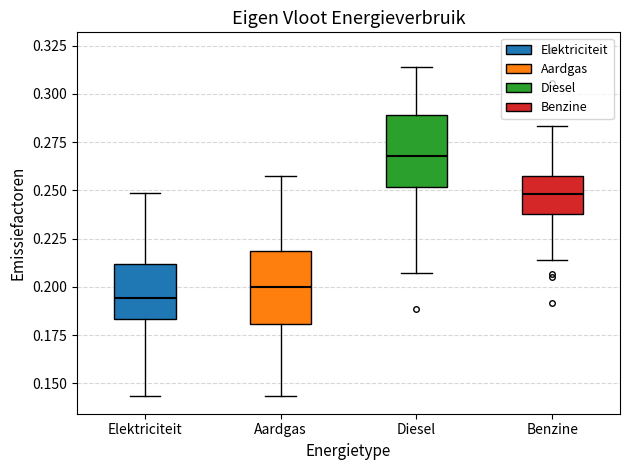

Reading left to right, transcribe this box plot: for each box, give where its median line is, the range the box spans, and where its two whiskers end, as read against the y-axis. The values are not printed on the chart, so give them approximately, as read against the axis.

Elektriciteit: median 0.195, box 0.185 to 0.210, whiskers 0.145 to 0.250
Aardgas: median 0.200, box 0.180 to 0.220, whiskers 0.145 to 0.260
Diesel: median 0.270, box 0.250 to 0.290, whiskers 0.205 to 0.315
Benzine: median 0.250, box 0.240 to 0.260, whiskers 0.215 to 0.285